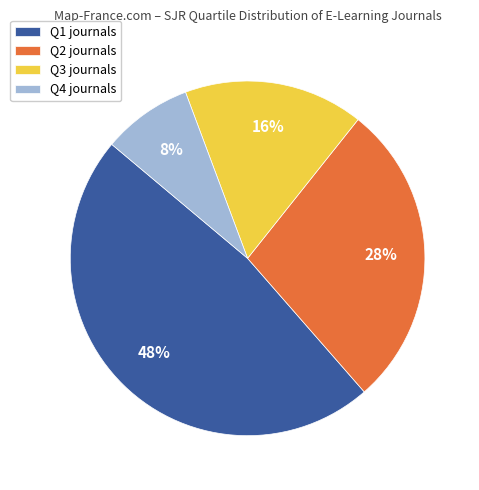

Which category has the biggest portion of the pie?

Q1